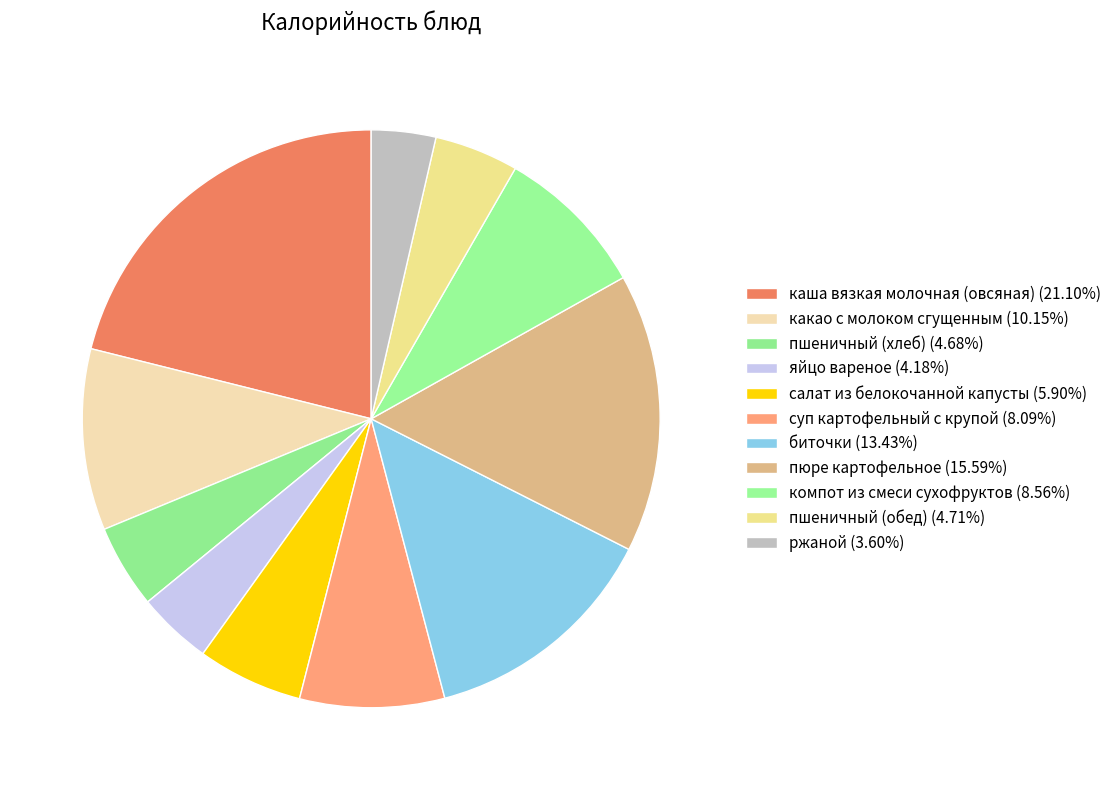

To the nearest percent, what is the difference between the largest and smallest slice percentages?

17%